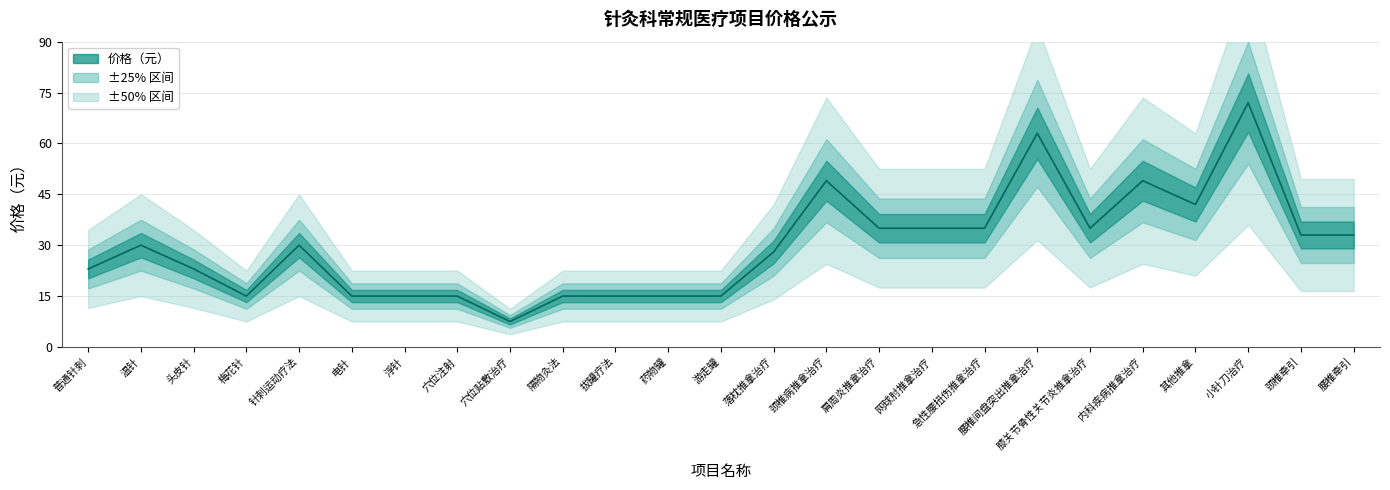

Where is the first local maximum?

温针